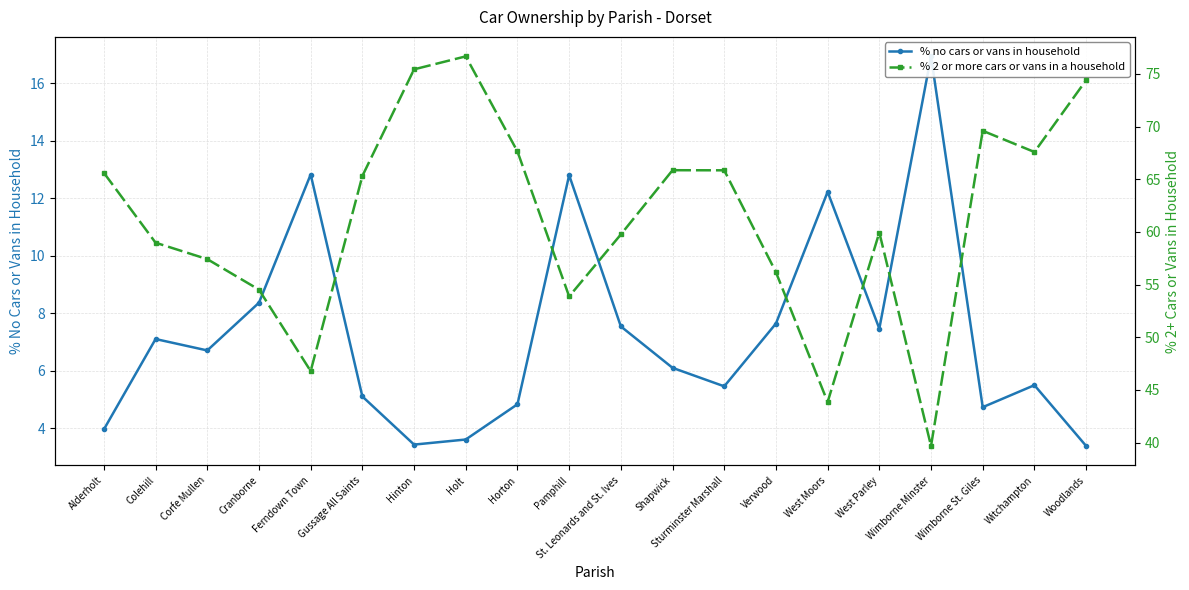

What is the approximate value of % no cars or vans in household at Wimborne Minster?

16.9